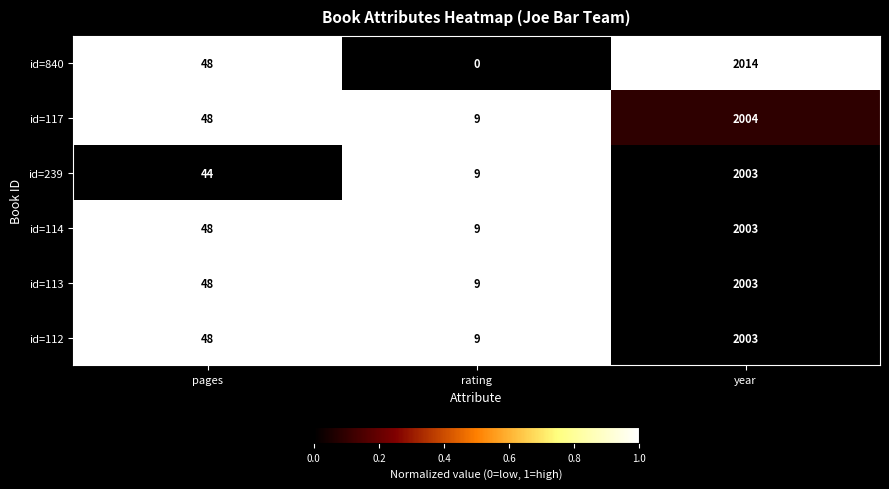

What is the maximum value shown in the chart?

2014